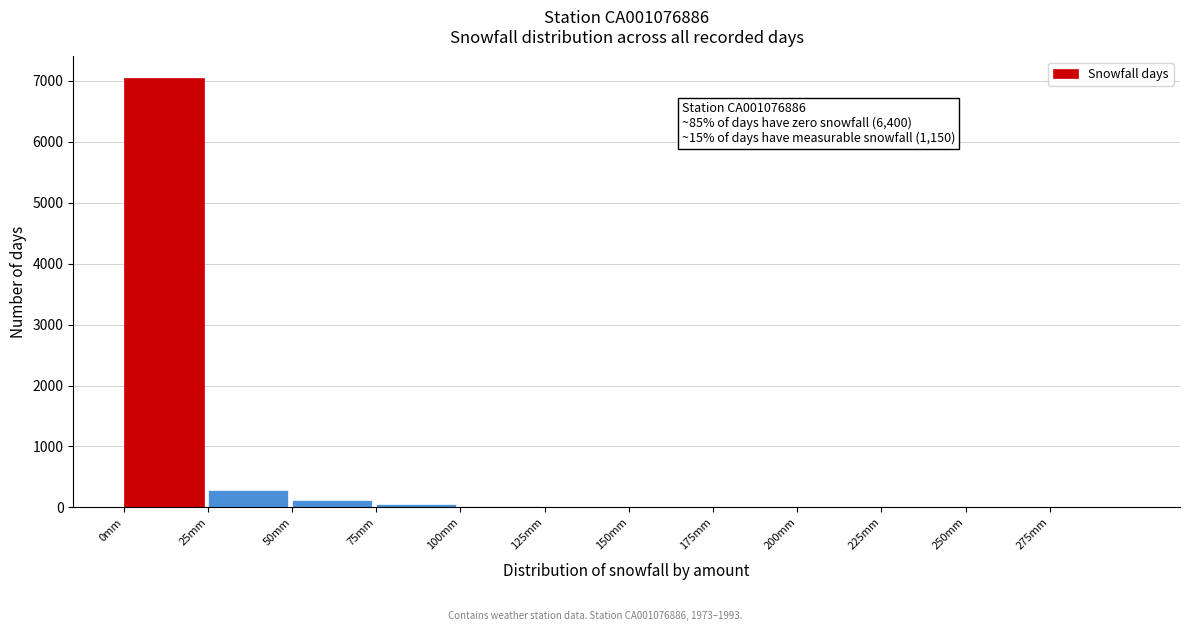

Over which range of the x-axis is the bar tallest?

0 to 25